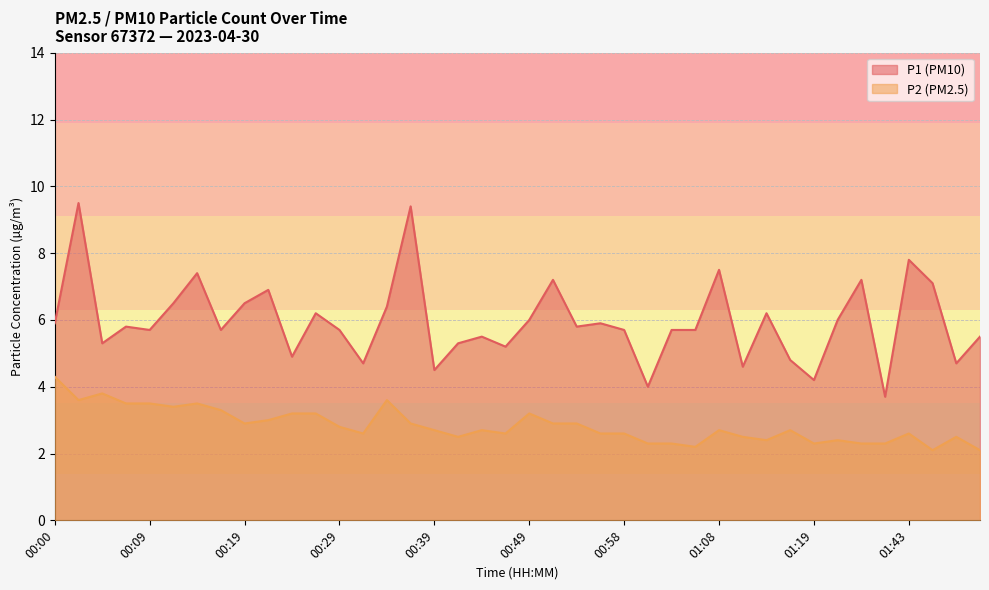

Is it true that P2 equals 3.2 at 00:49?

True